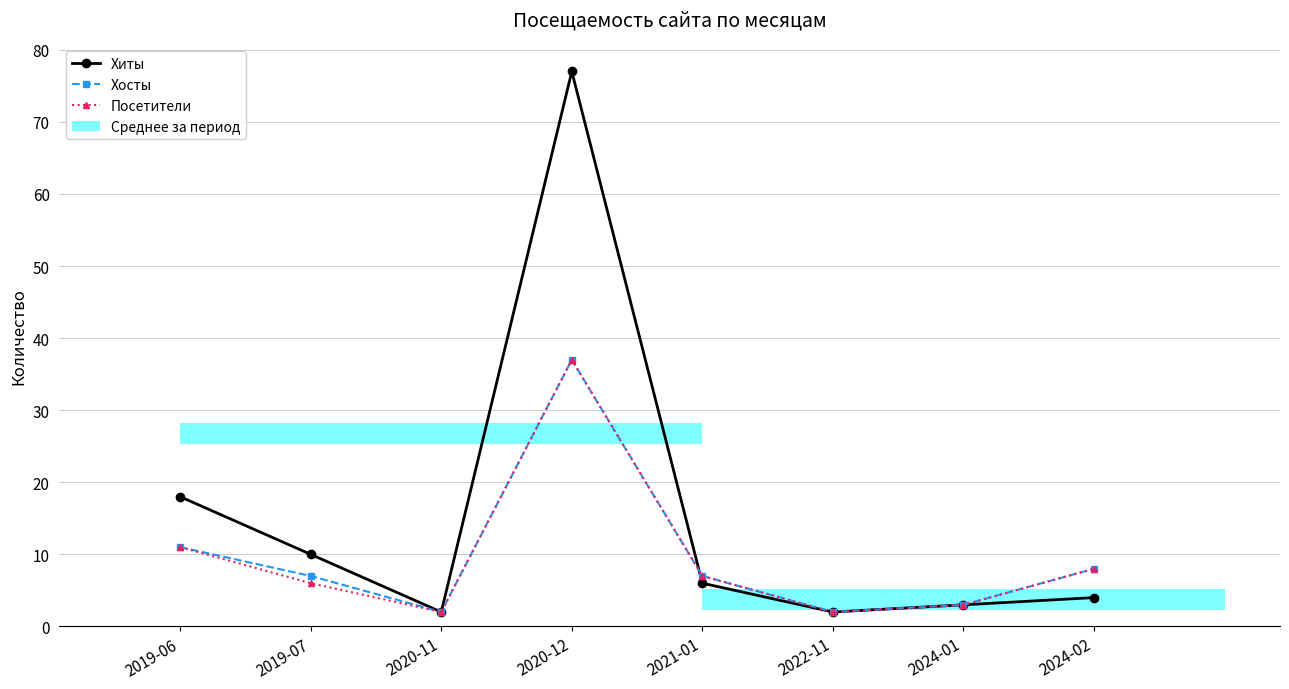

How many bars are there in each group?

3